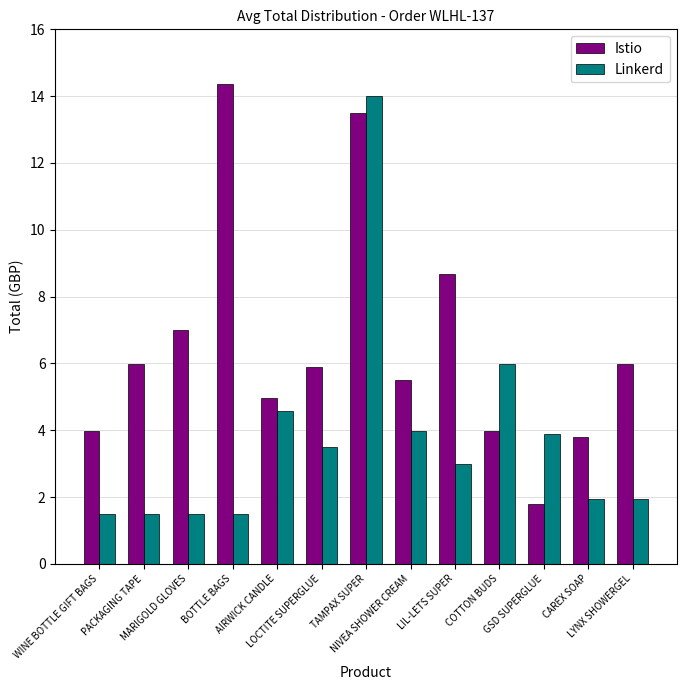

What is the label of the 11th bar from the right?

MARIGOLD GLOVES